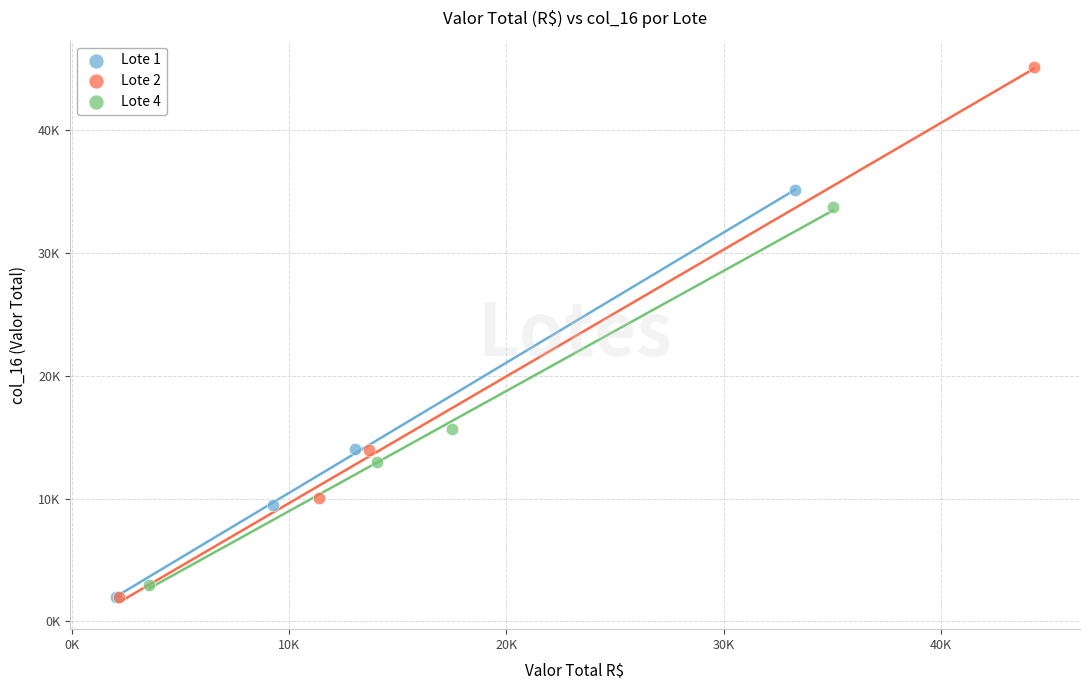

Which series has the widest spread of Y values?

Lote 2